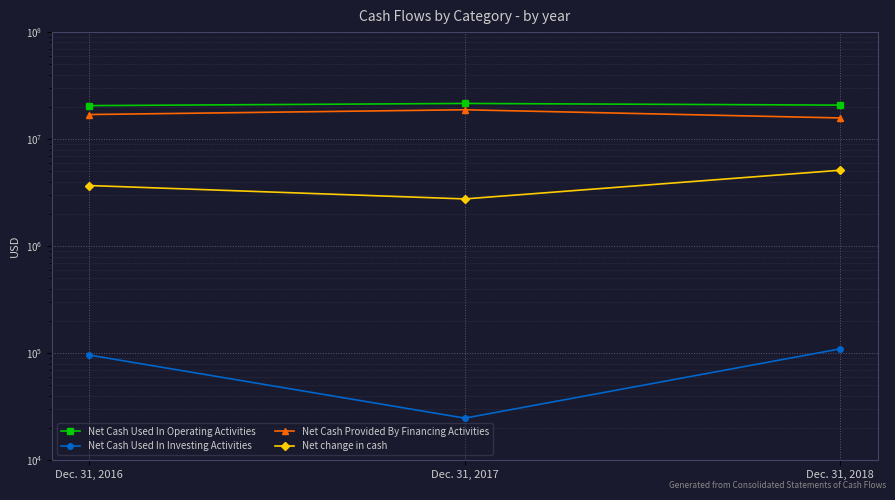

What is the average value of the Net change in cash series?

3857831